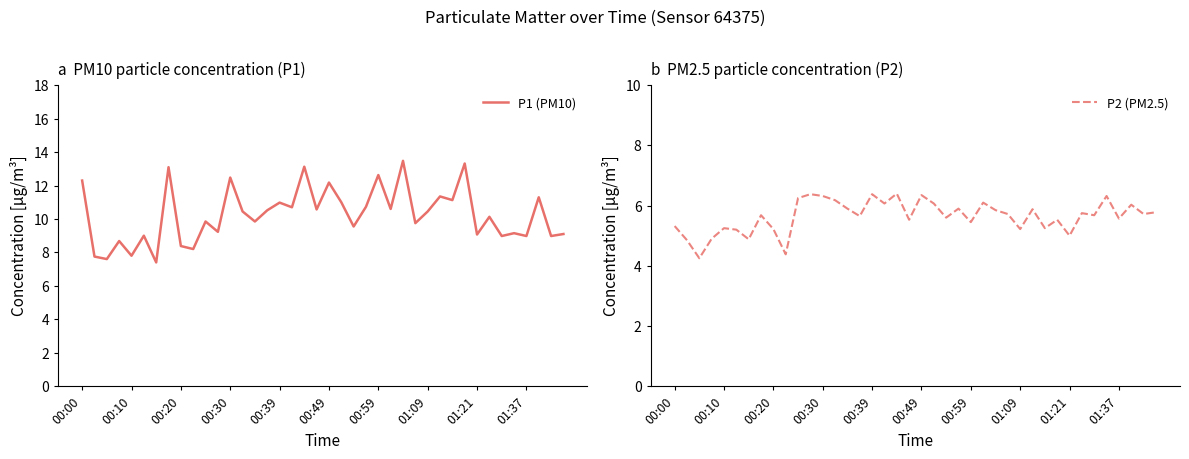

True or false: P1 (PM10) and P2 (PM2.5) intersect in this chart.

False